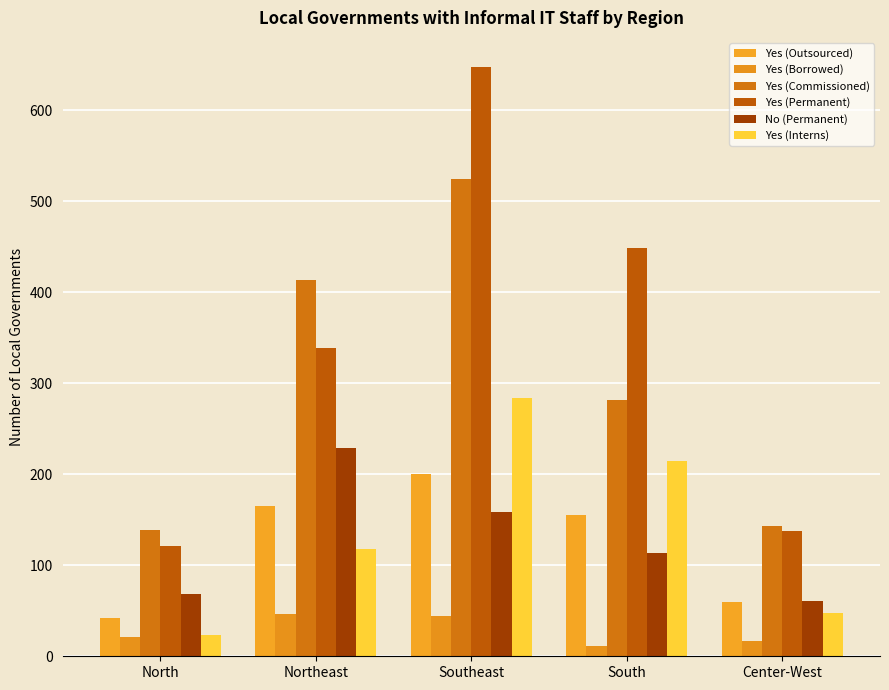

What is the difference between the second highest and second lowest values in the Yes (Borrowed) series?

27